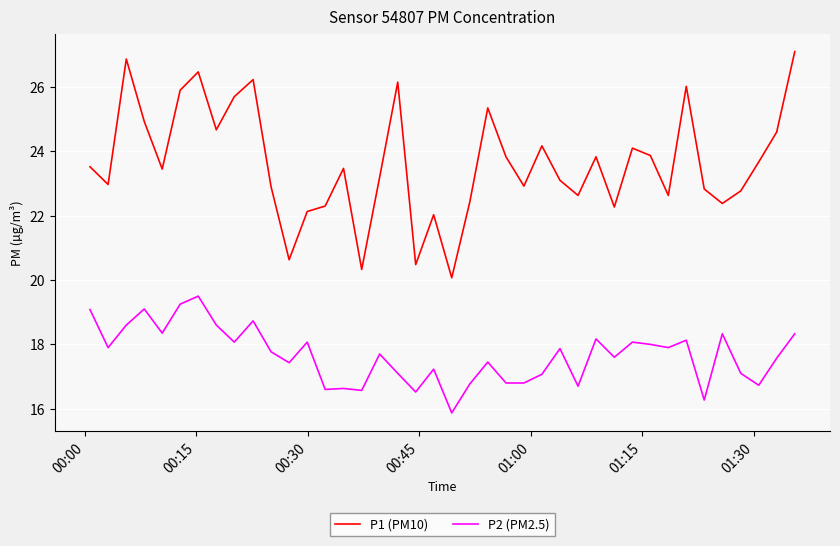

What is the minimum value for P1 (PM10)?

20.1